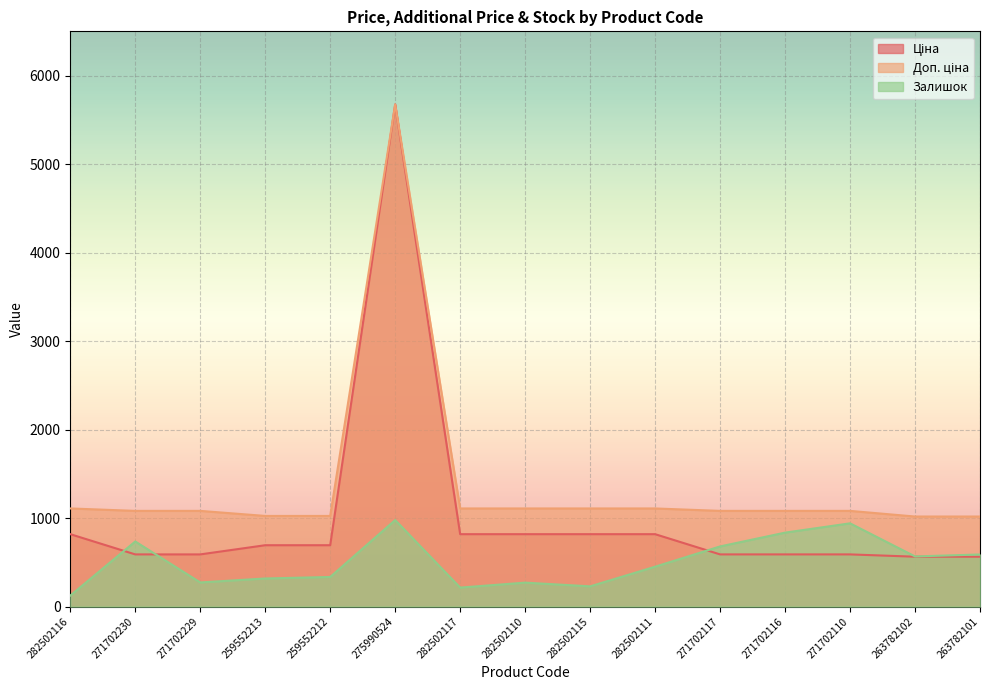

How many lines are shown in the chart?

3